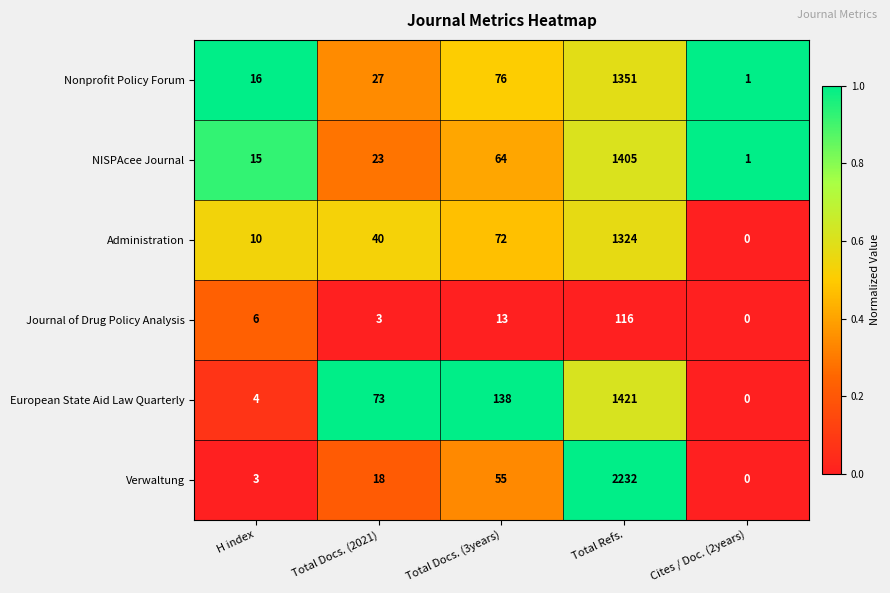

Is the value of Verwaltung at Total Docs. (2021) greater than the value of Journal of Drug Policy Analysis at H index?

Yes